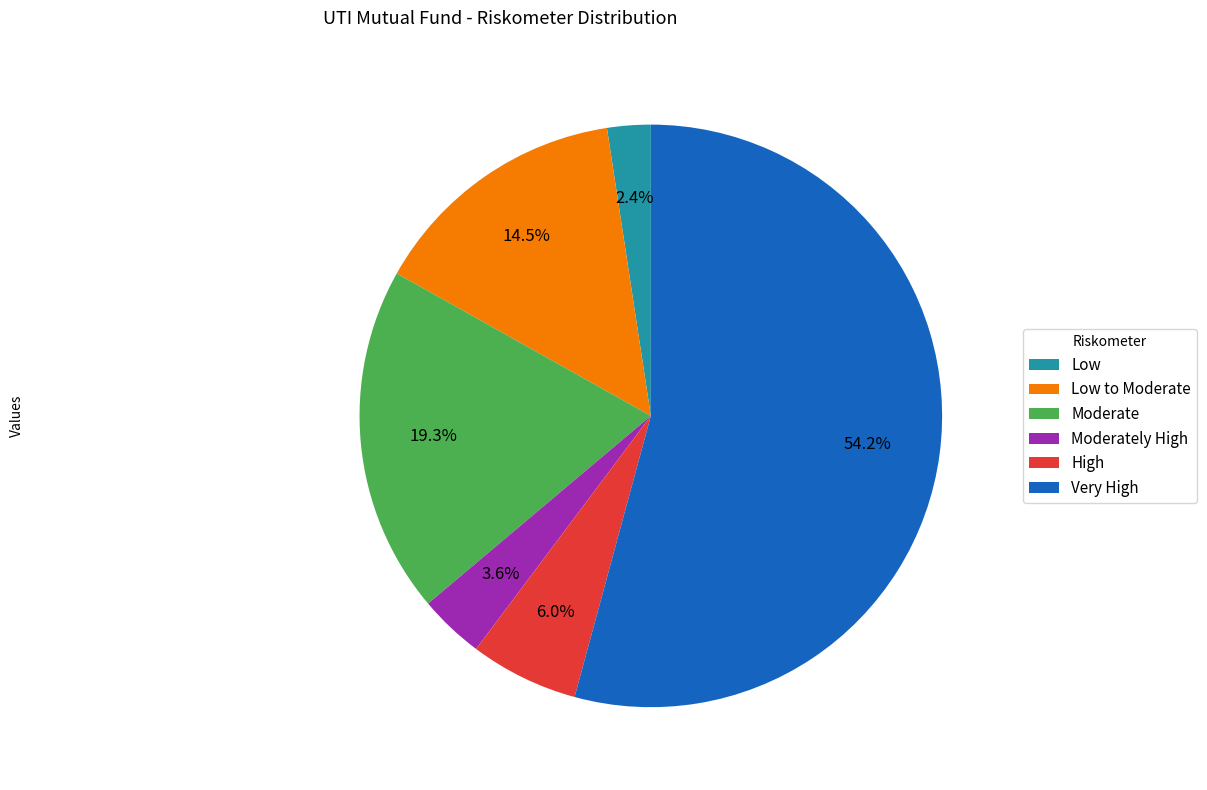

Approximately how many times larger is the value at Moderate compared to Low?

8.0